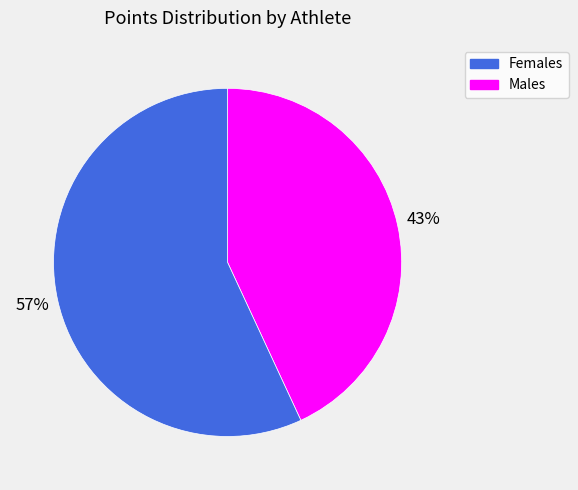

Does any single category account for the majority?

Yes